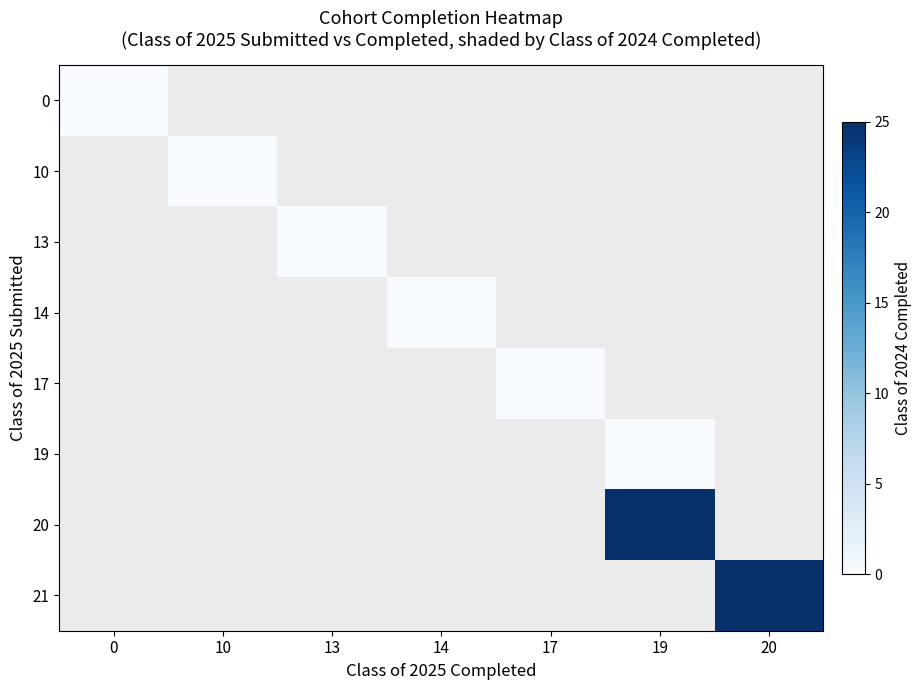

List the series in order of their overall mean, lowest first.

0, 10, 13, 14, 17, 19, 20, 21